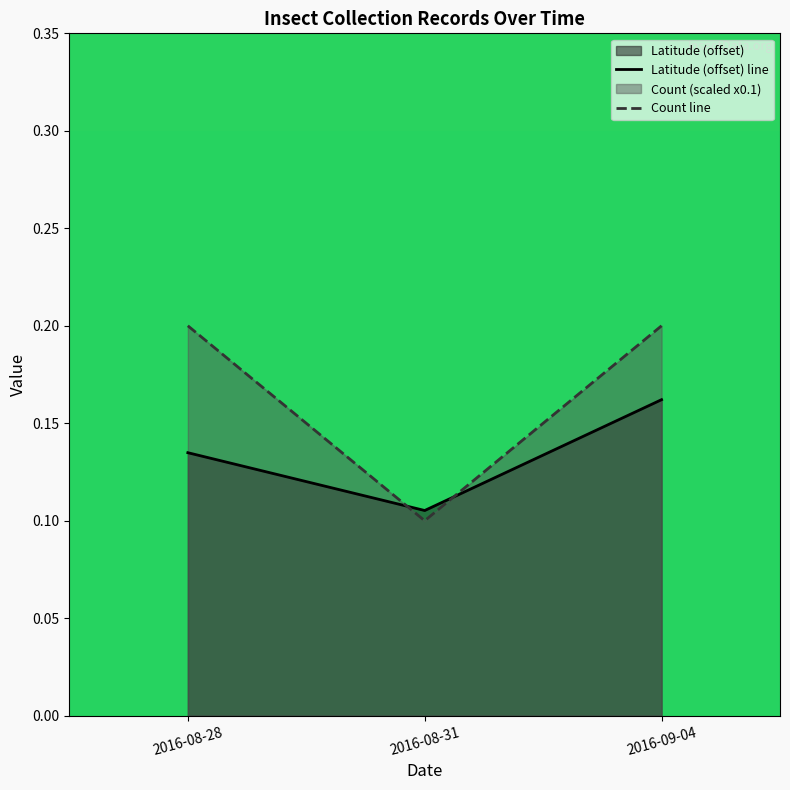

Does the chart have visible grid lines?

No